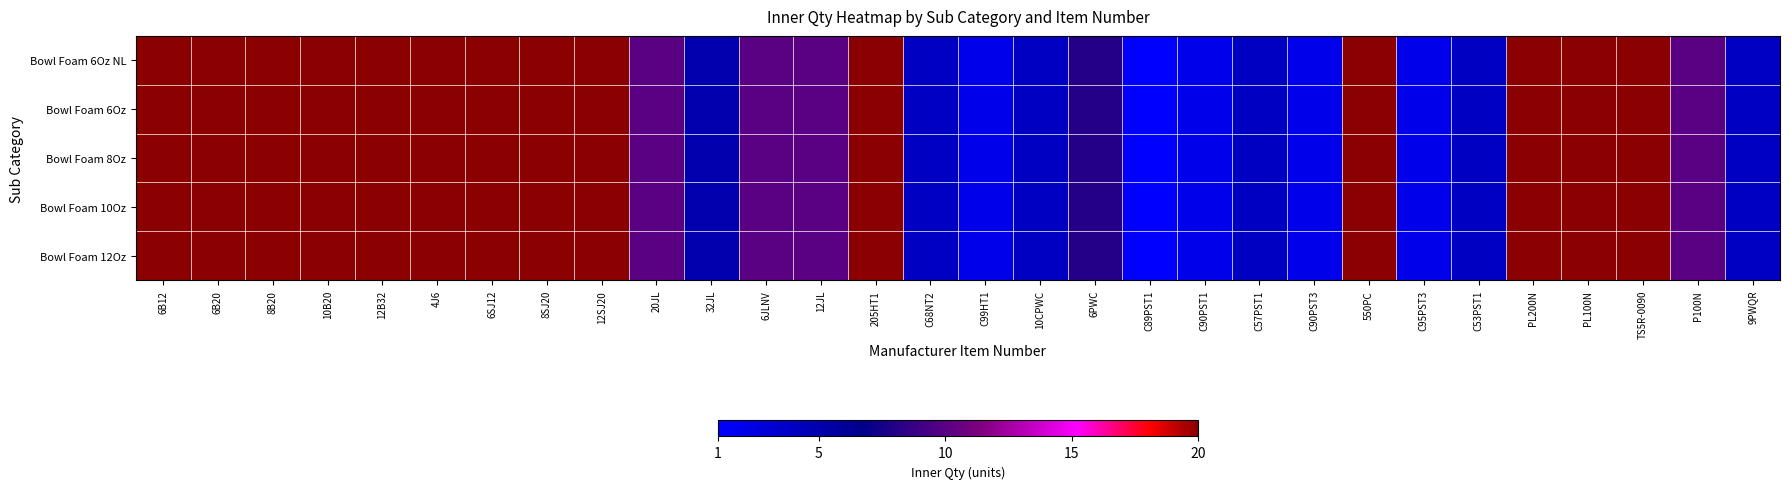

Rank the series by their maximum value, from lowest to highest.

Bowl Foam 6Oz NL, Bowl Foam 6Oz, Bowl Foam 8Oz, Bowl Foam 10Oz, Bowl Foam 12Oz